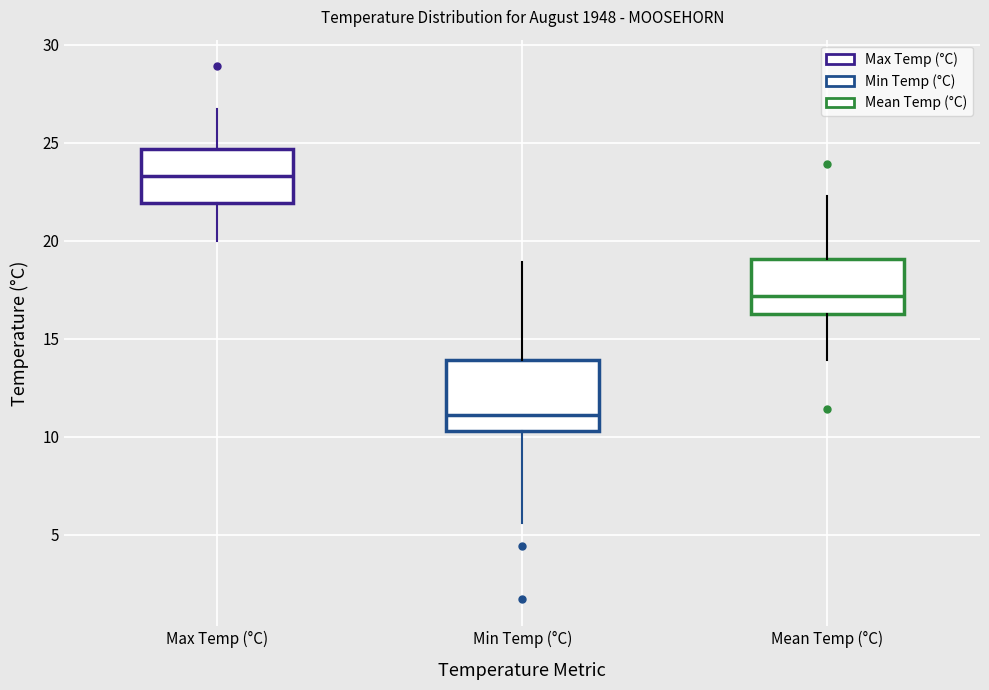

Where does the upper whisker of the box for Max Temp (°C) end on the y-axis? The values are not printed on the chart, so give them approximately, as read against the axis.

26.5